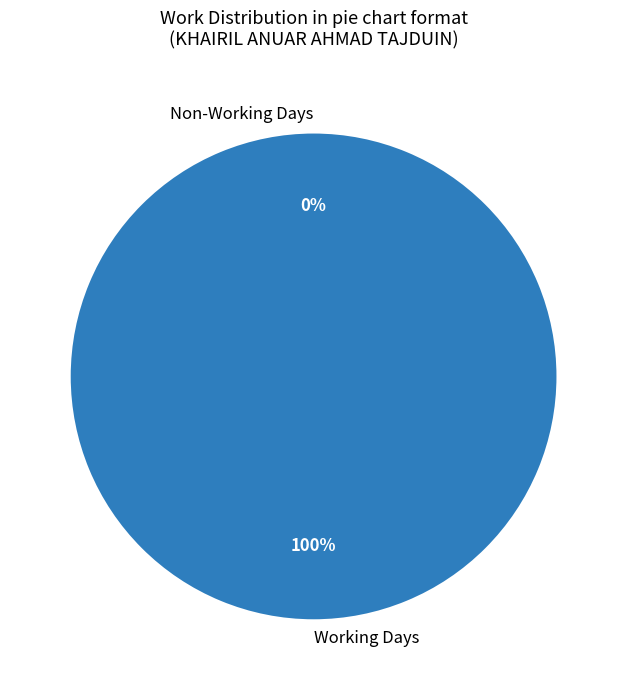

True or false: Mon(10) accounts for 4% of the total.

True